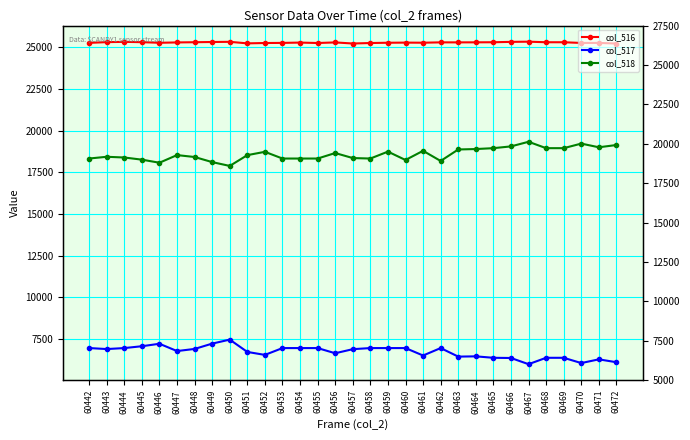

List the series in order of their overall mean, lowest first.

col_517, col_518, col_516